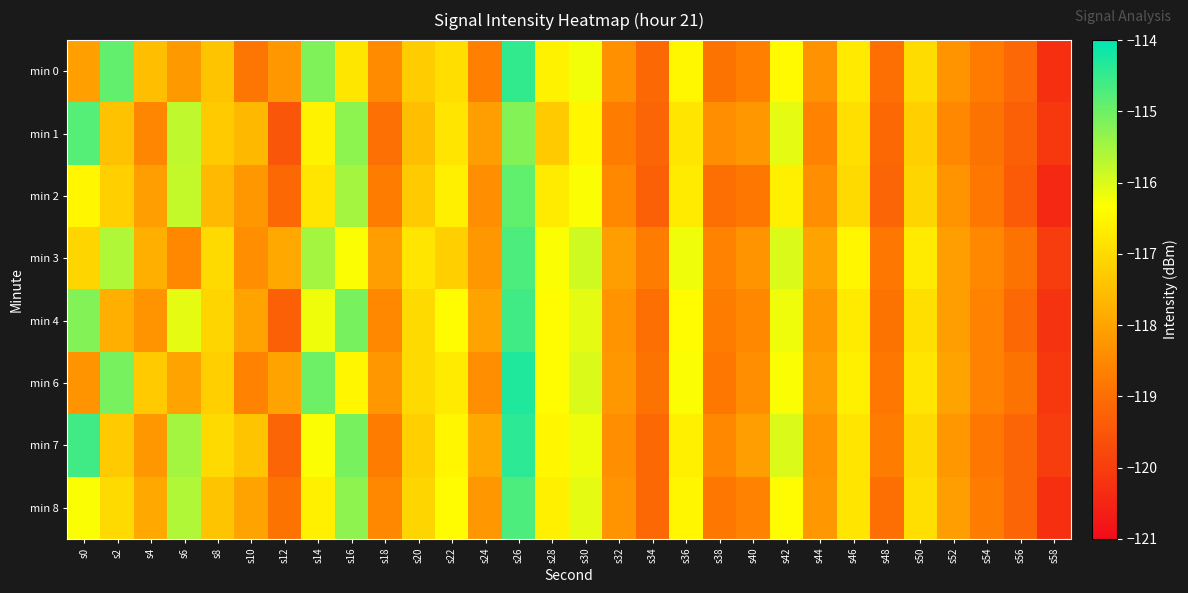

What is the difference between the highest and lowest values at s58?

0.4